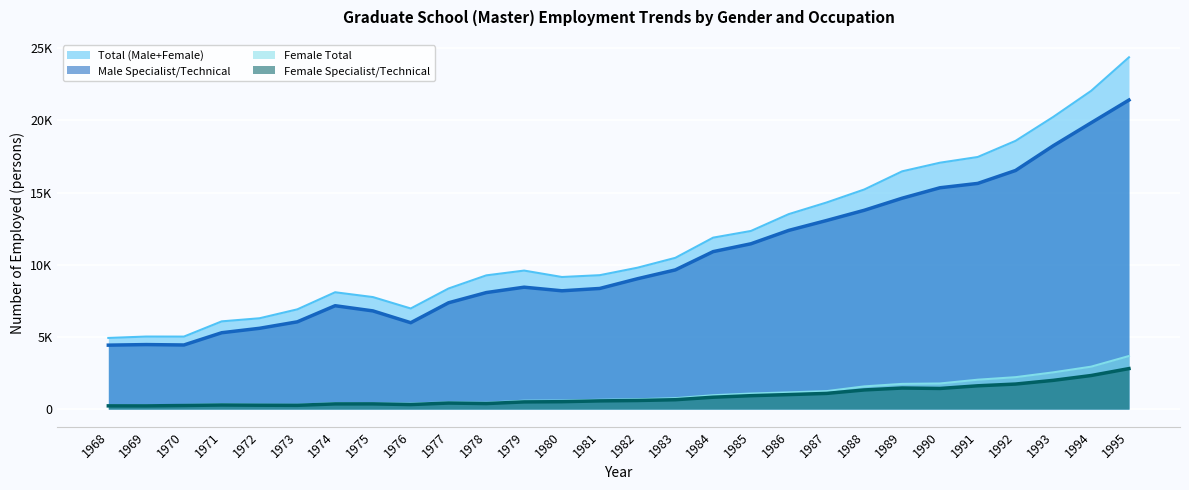

What is the greatest value displayed?

24374